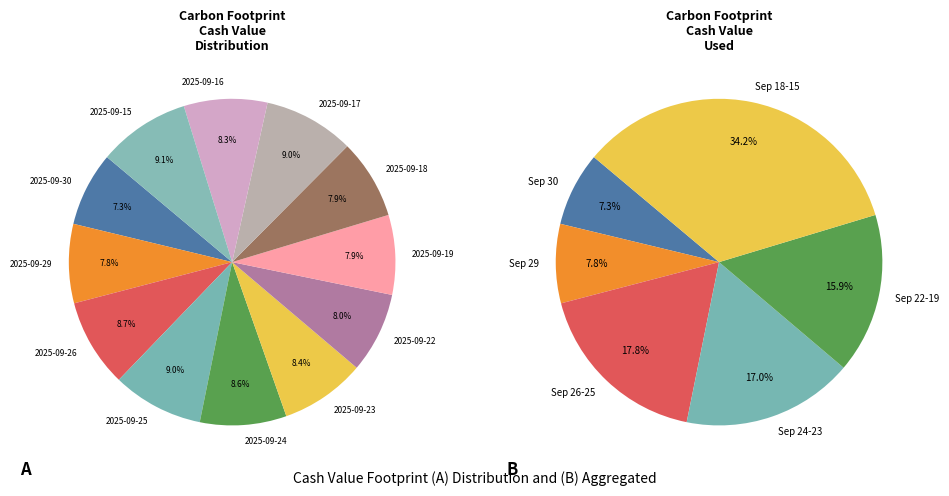

Which slice is the smallest?

2025-09-30